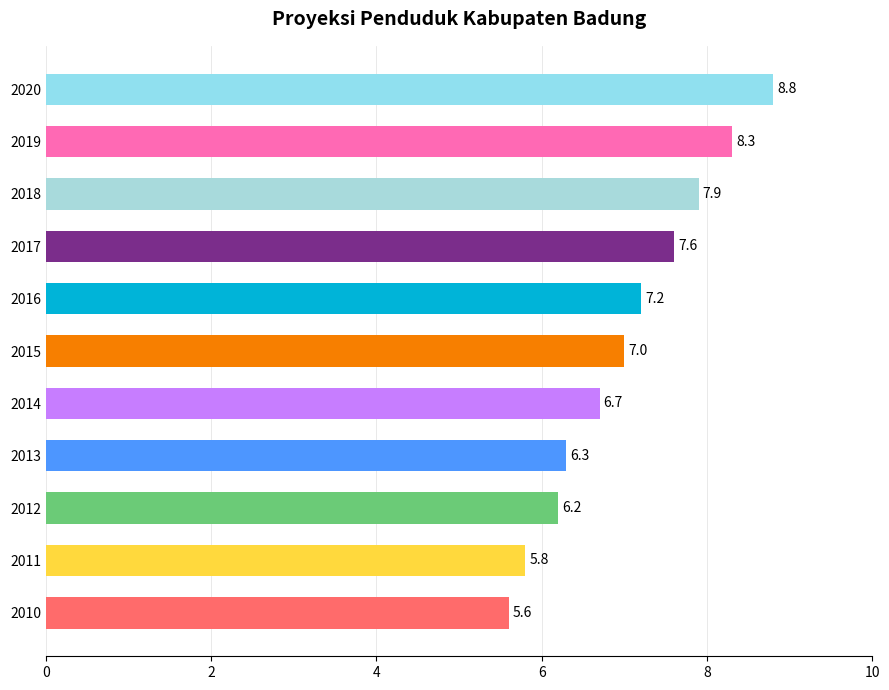

How many bars are there in total?

11